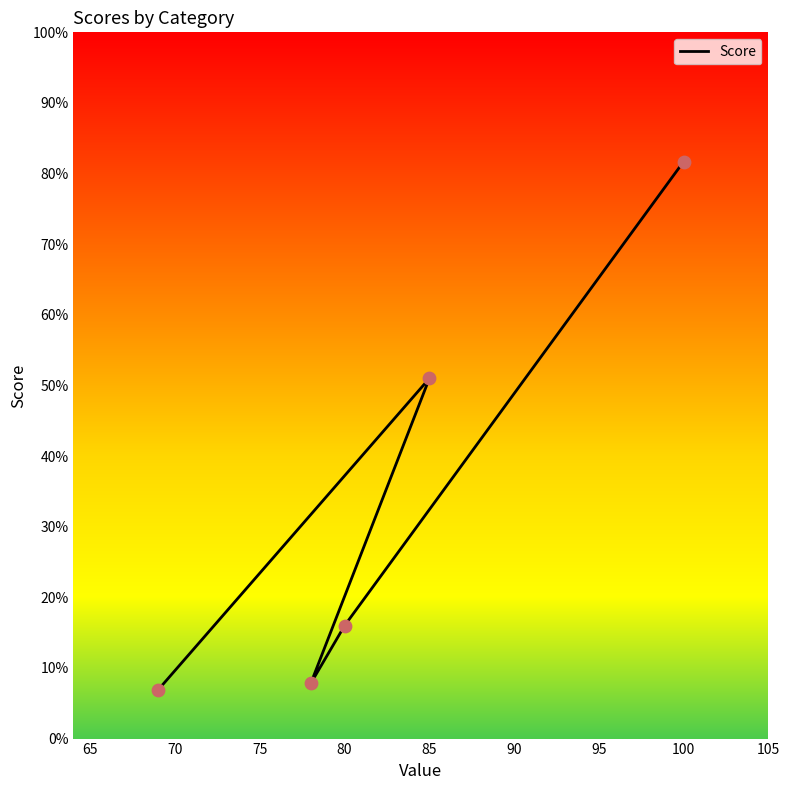

What is the change in value from 80 to 100?

+65.7